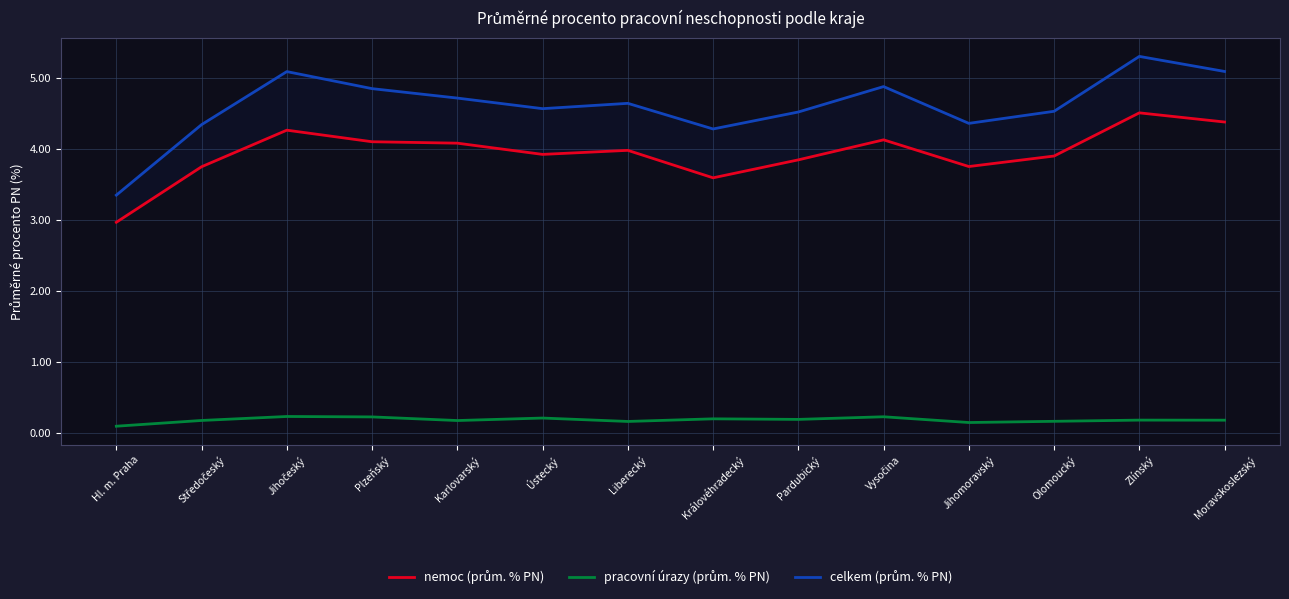

True or false: nemoc (prům. % PN) and celkem (prům. % PN) intersect in this chart.

False